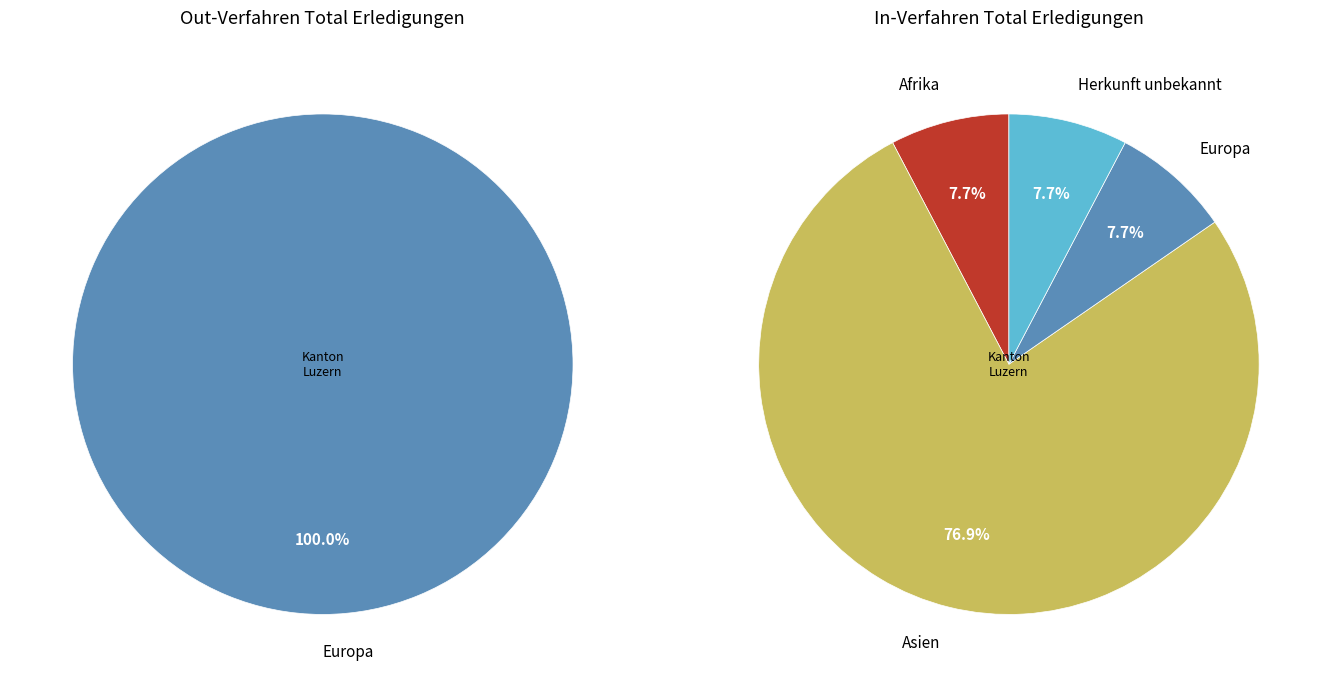

Is it true that 3 is 100% of the pie?

True